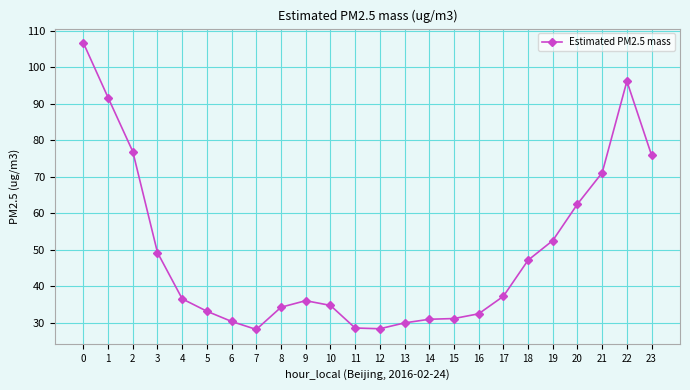

What is the sum of all values?

1181.0